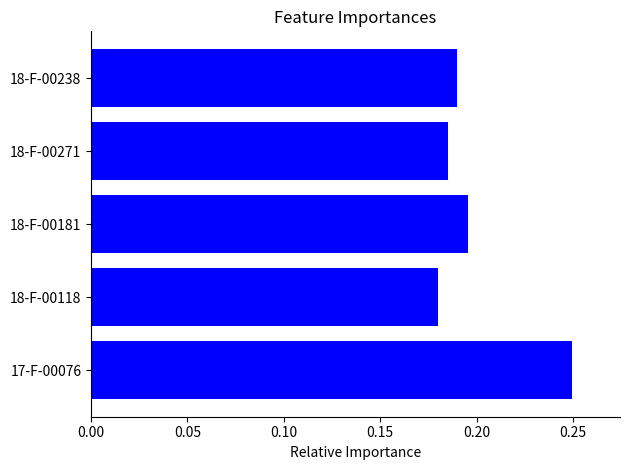

Rank the categories by value from lowest to highest.

18-F-00118, 18-F-00271, 18-F-00238, 18-F-00181, 17-F-00076